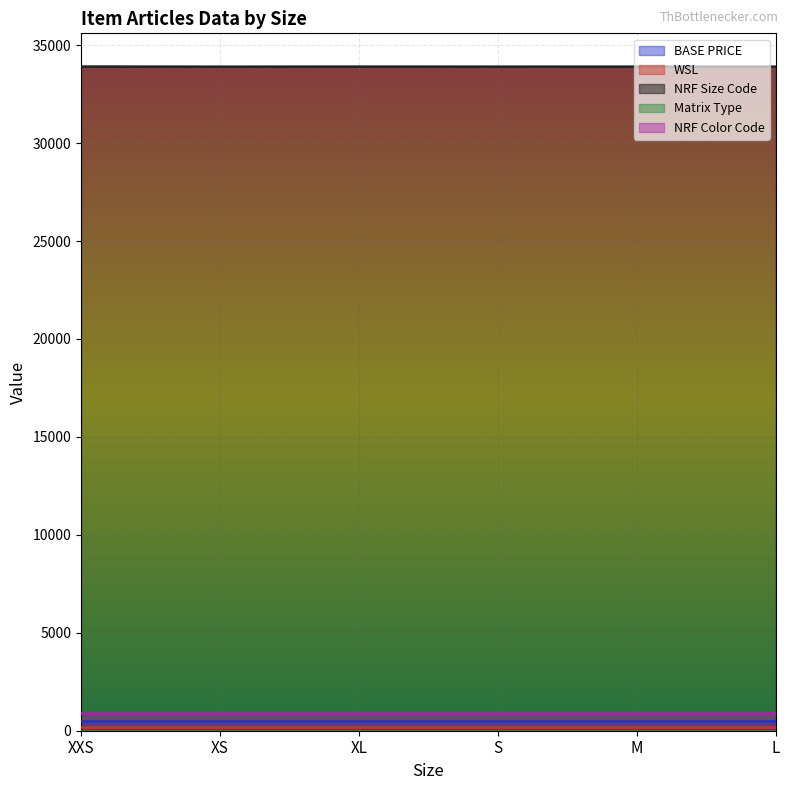

Where is NRF Size Code nearest to the value 33904?

L